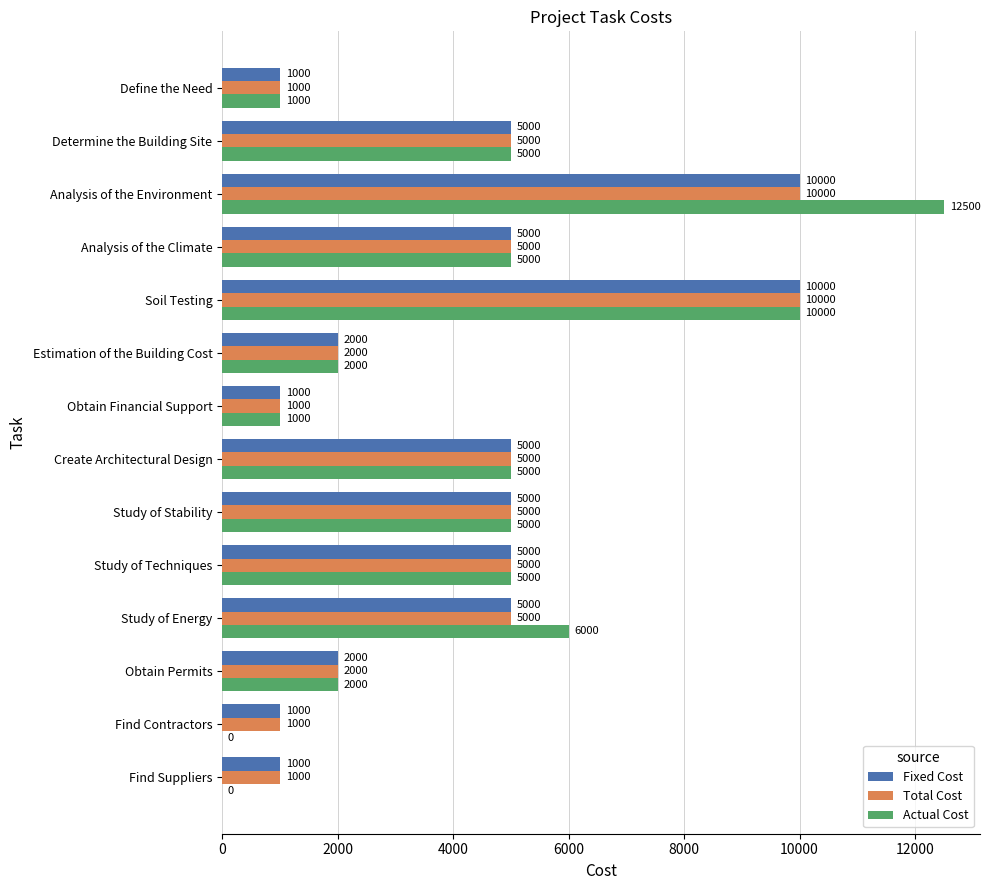

How many Total Cost values are between 1000 and 5000?

12